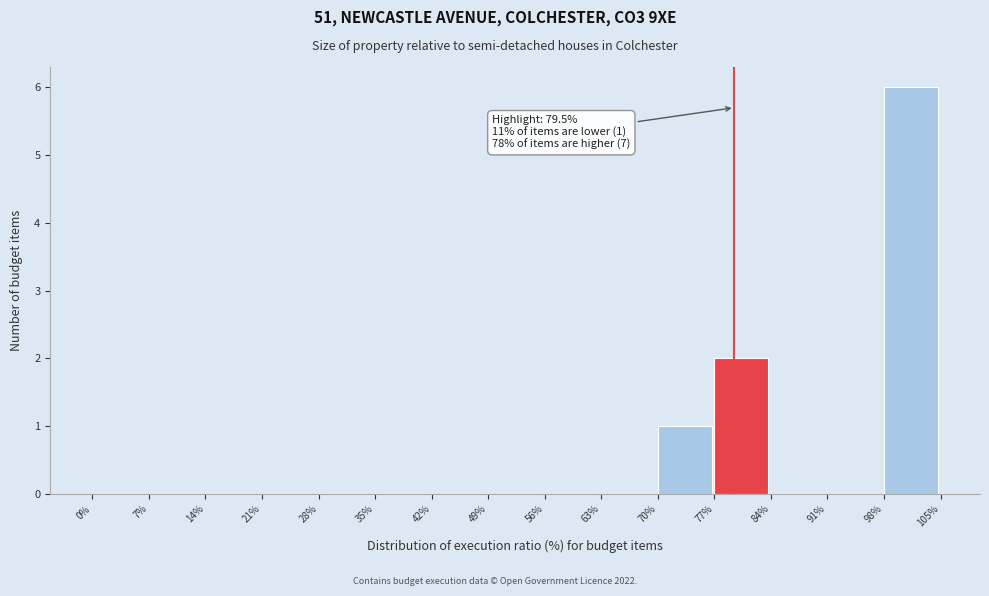

Which range on the x-axis has the tallest bar?

98% to 105%